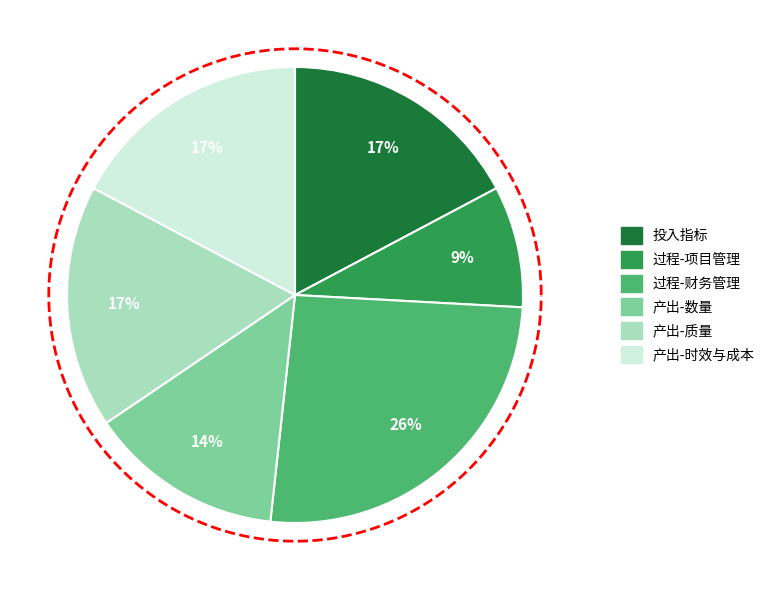

True or false: 管理制度健全性 accounts for 14% of the total.

False